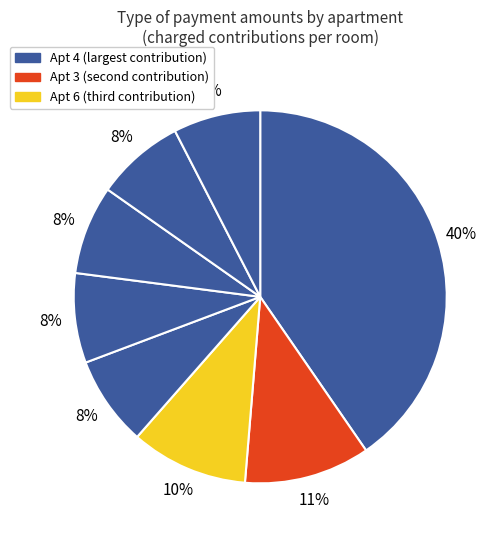

How many slices are in this pie chart?

8